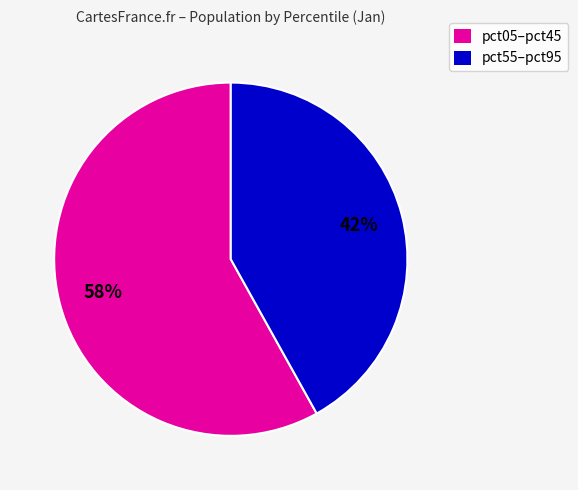

Is there a majority slice in this chart?

Yes